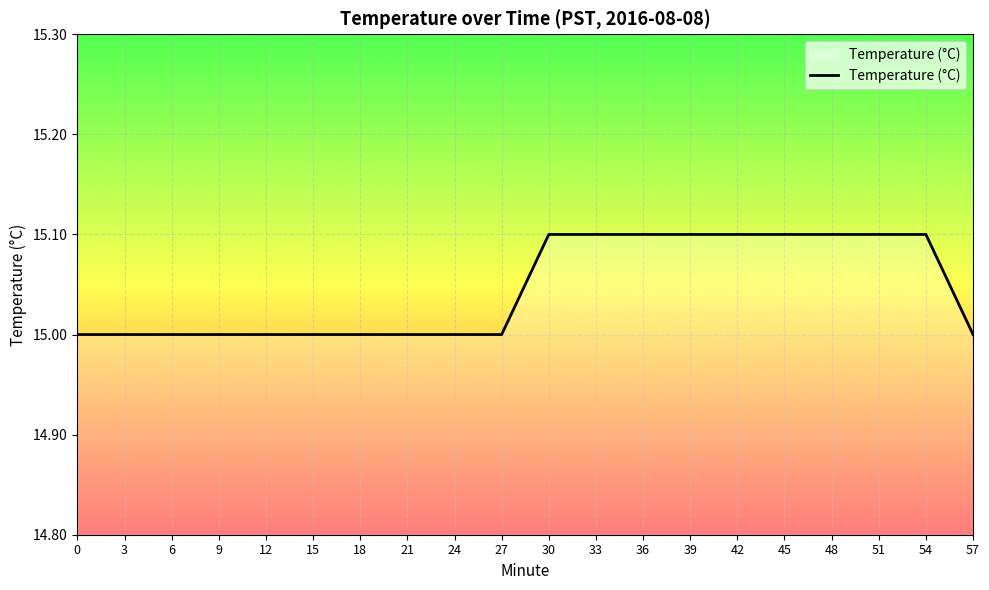

Reading right to left, extract all data points from this chart.

15.0	15.1	15.1	15.1	15.1	15.1	15.1	15.1	15.1	15.1	15.0	15.0	15.0	15.0	15.0	15.0	15.0	15.0	15.0	15.0